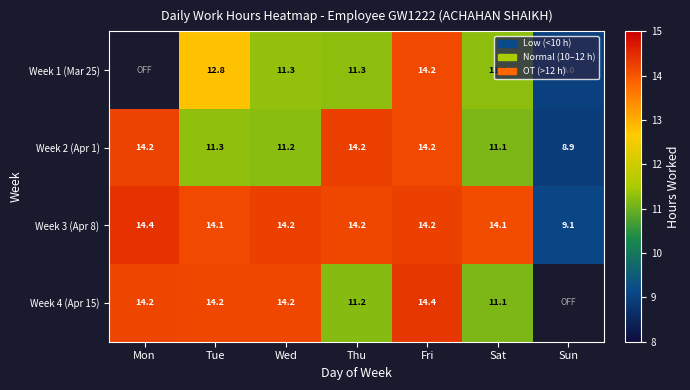

Which has a higher value, Mon or Fri?

Fri